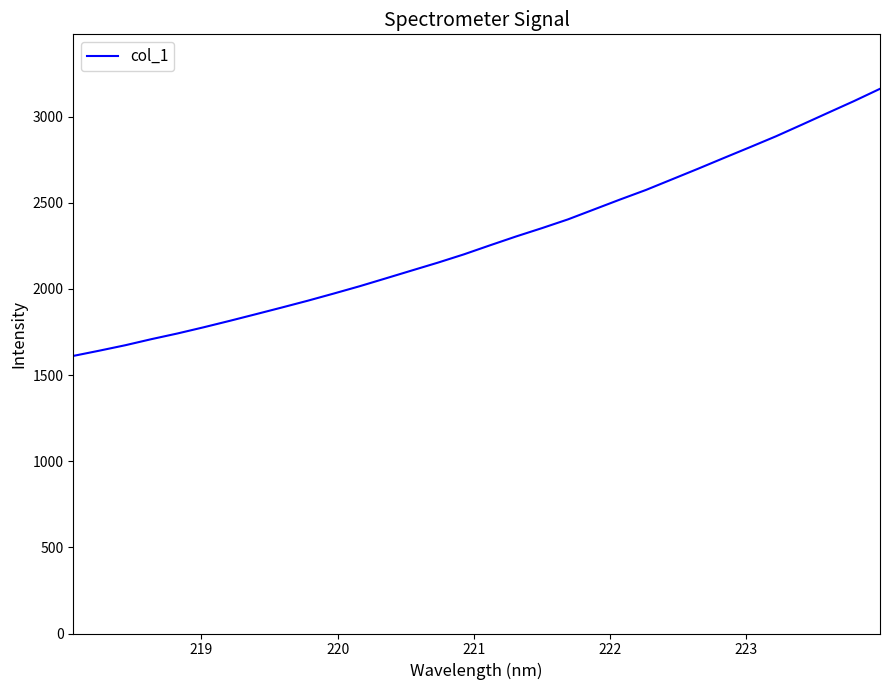

What is the difference between the maximum and minimum values?

1550.3